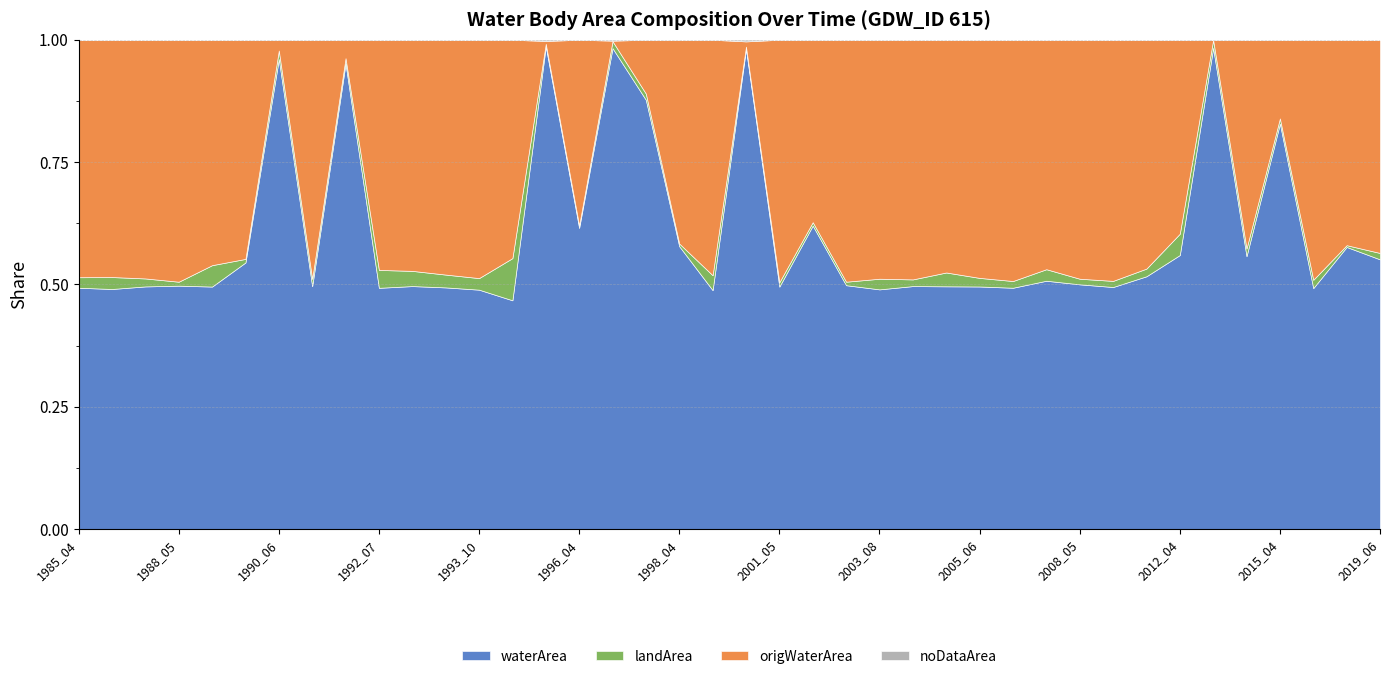

Between 1989_05 and 2017_09, which is larger?

1989_05